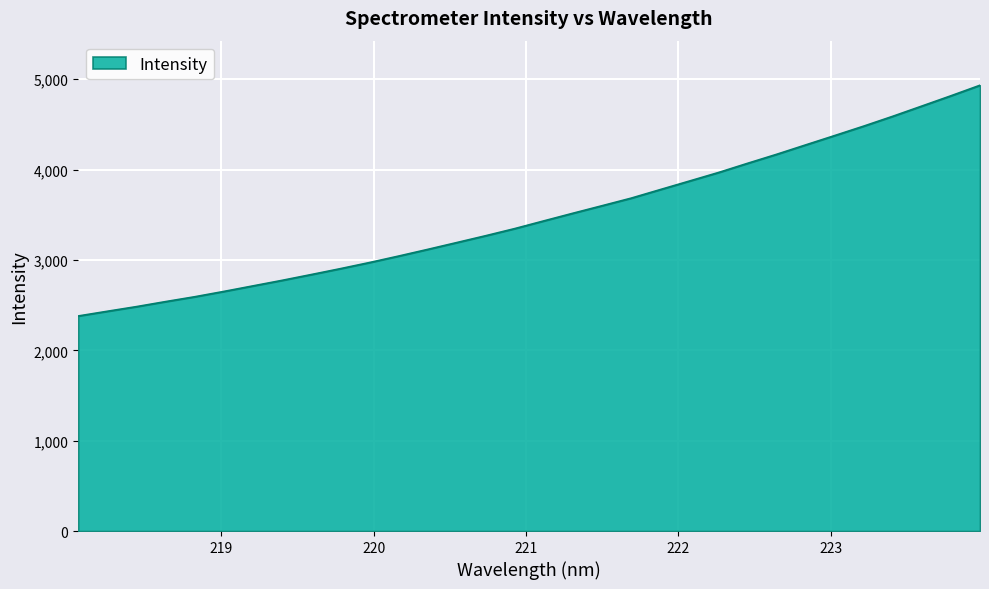

What is the difference between the maximum and minimum values?

2553.9